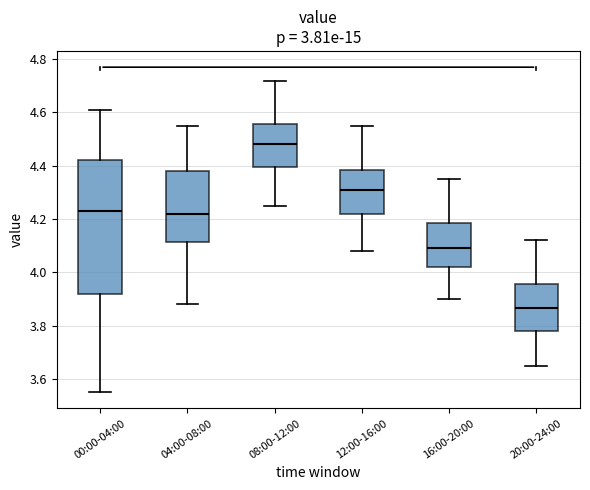

Where is the lower edge of the box for 16:00-20:00 on the y-axis? The values are not printed on the chart, so give them approximately, as read against the axis.

4.02